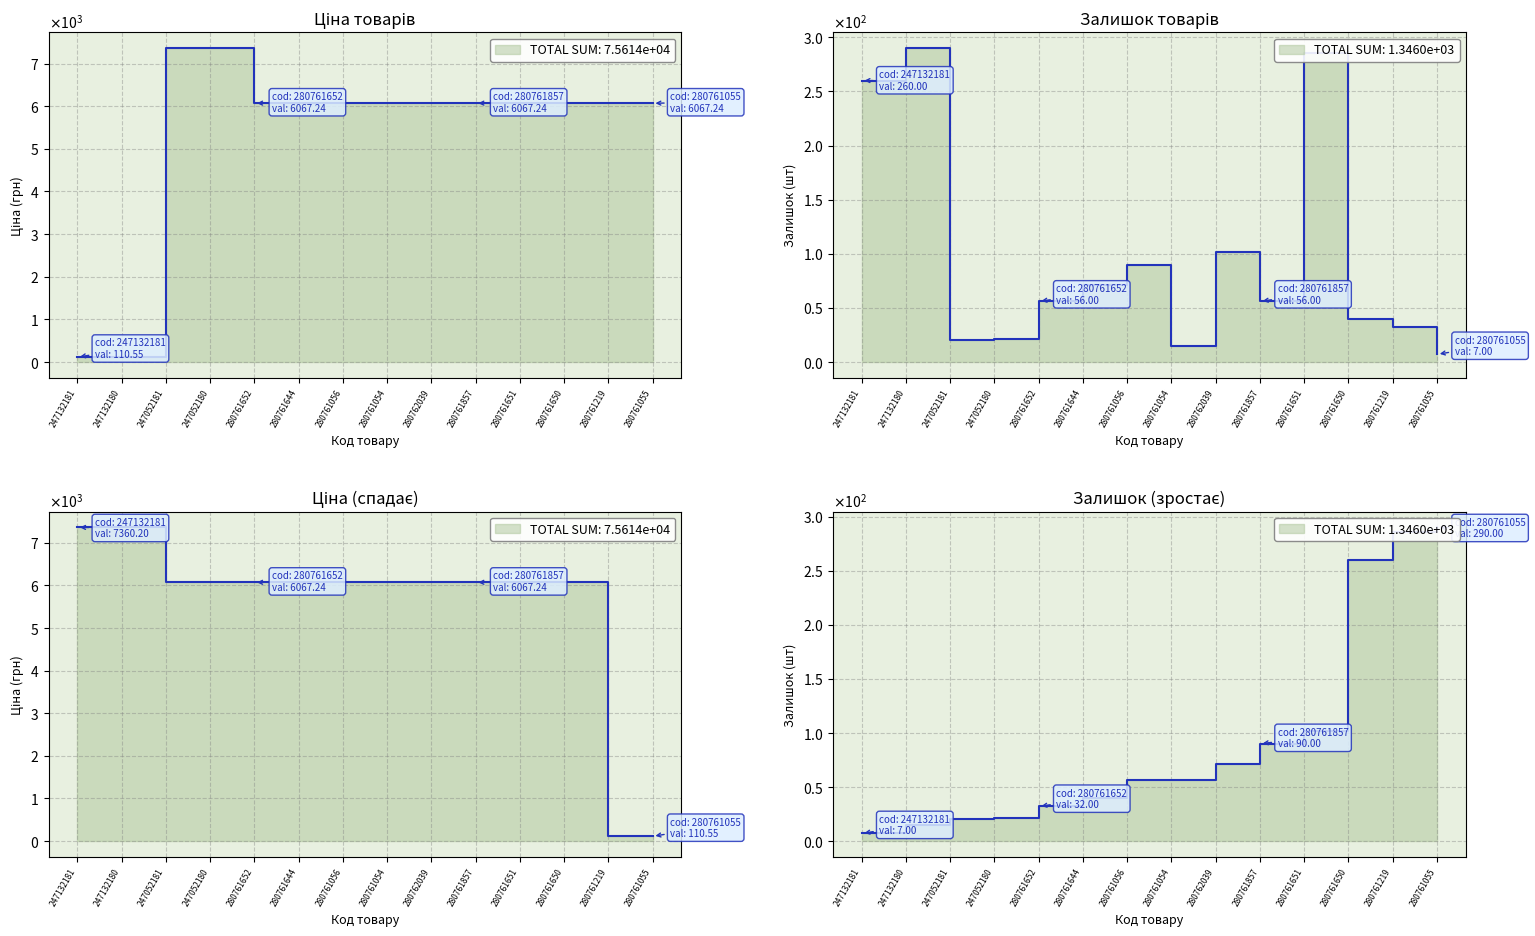

Which series has the largest total across all categories?

Ціна